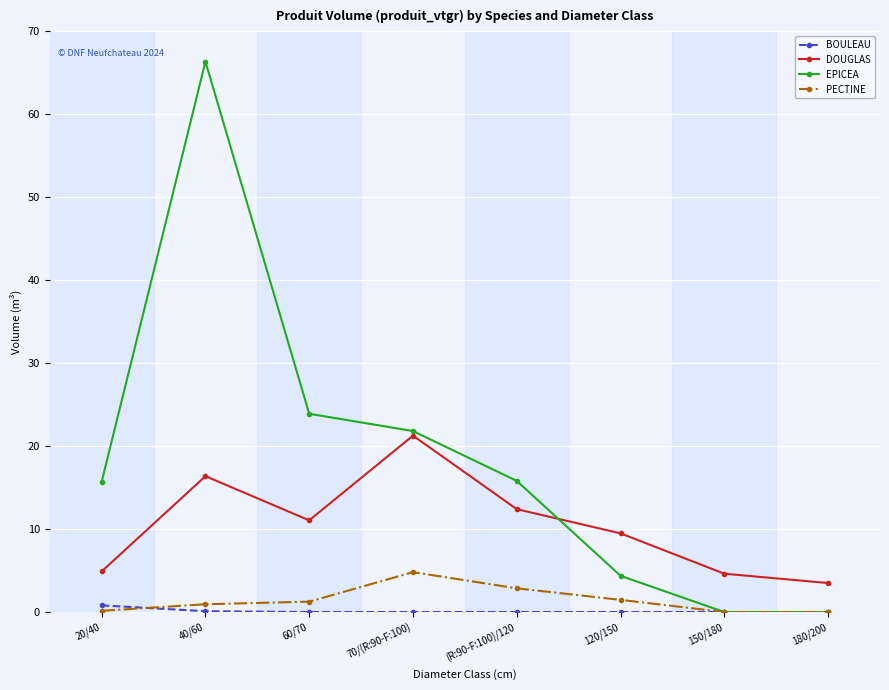

Count the number of data series in this chart.

4